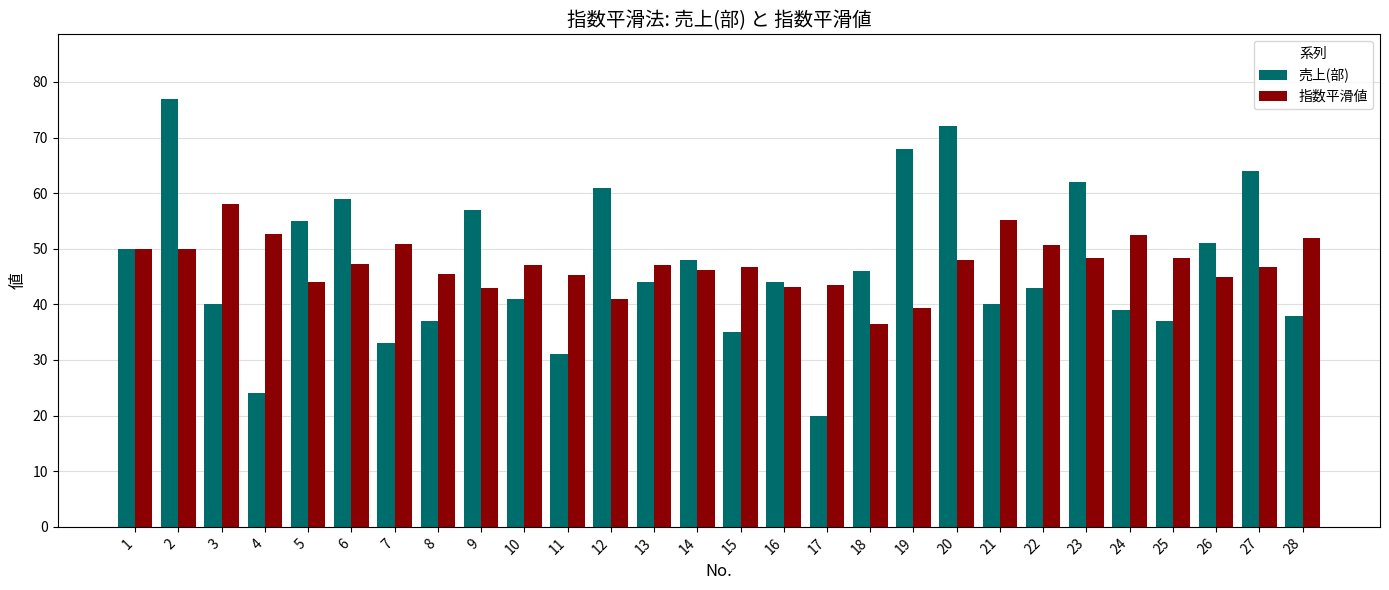

What is the average value of the 指数平滑値 series?

47.3